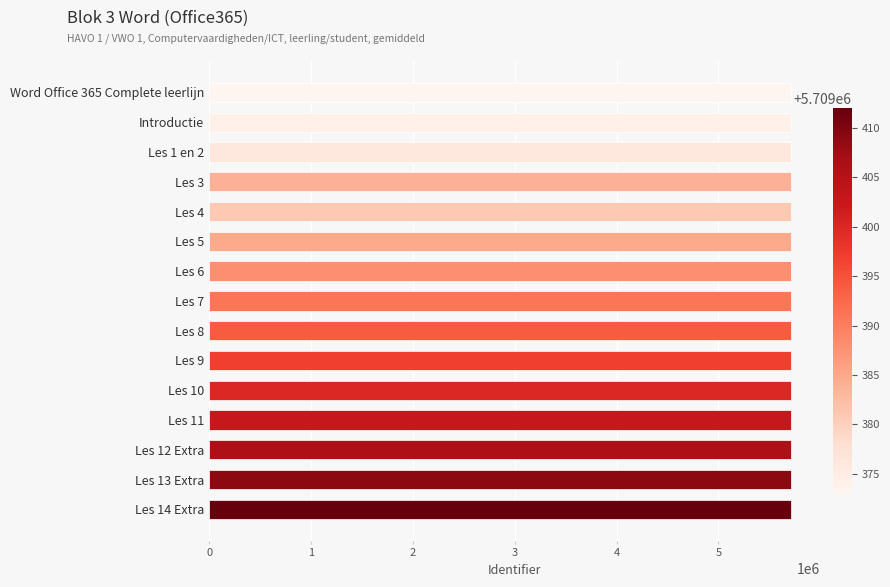

Are the bars grouped side by side (vs. stacked)?

No